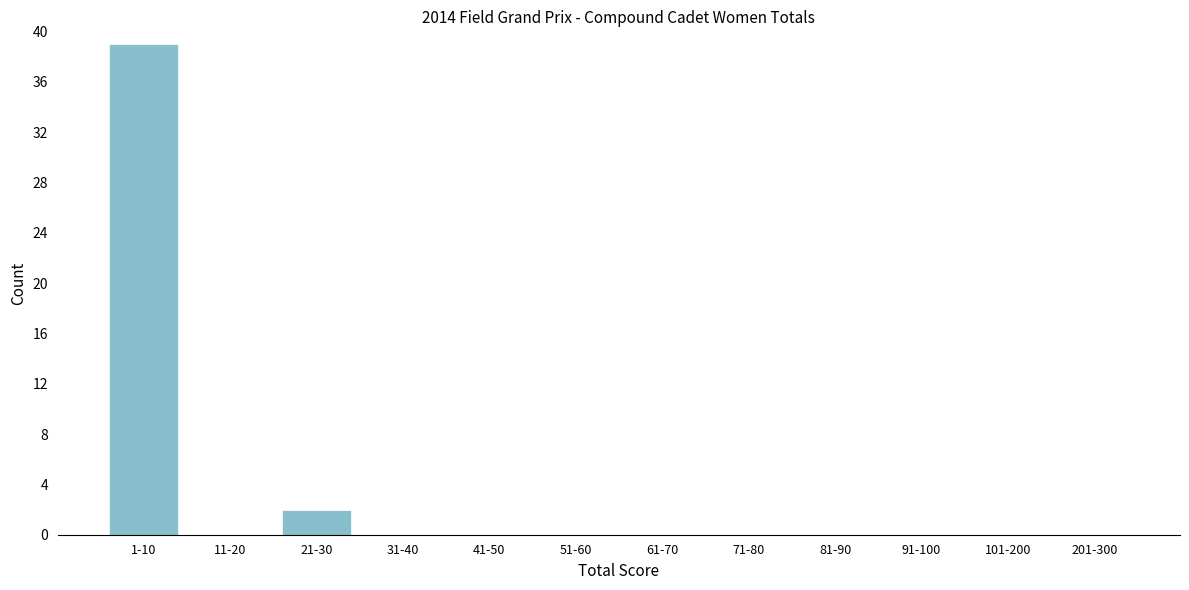

Reading left to right, extract all data points from this chart.

1-10=39	11-20=0	21-30=2	31-40=0	41-50=0	51-60=0	61-70=0	71-80=0	81-90=0	91-100=0	101-200=0	201-300=0